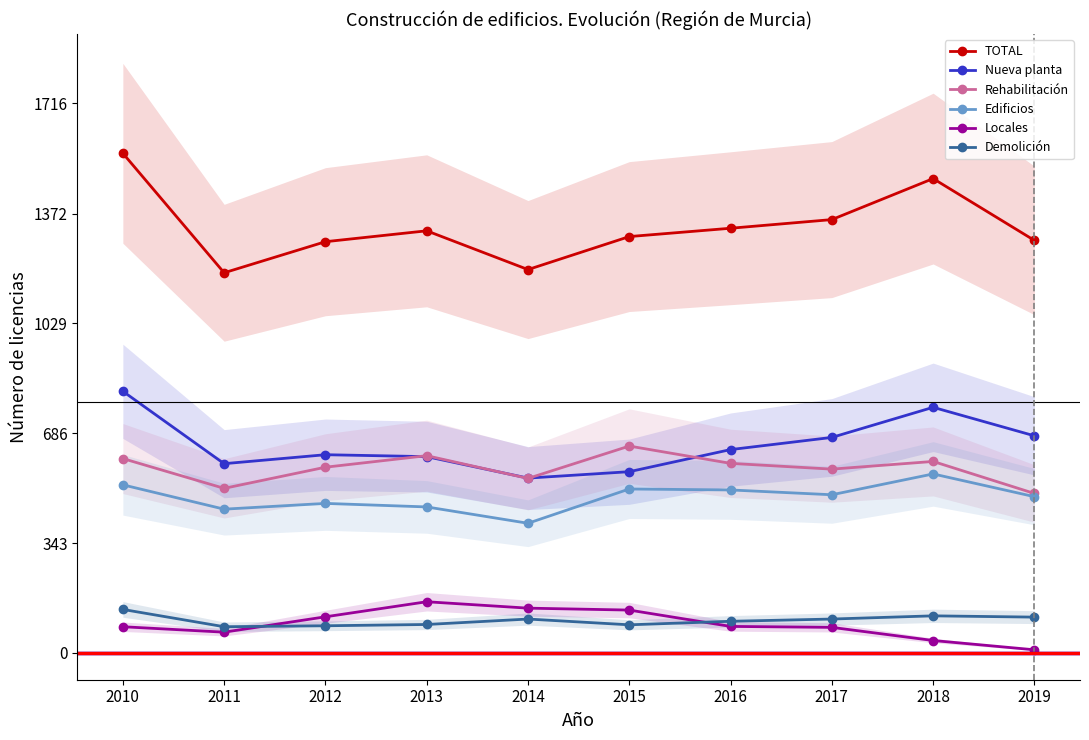

True or false: TOTAL and Locales cross at least once.

False